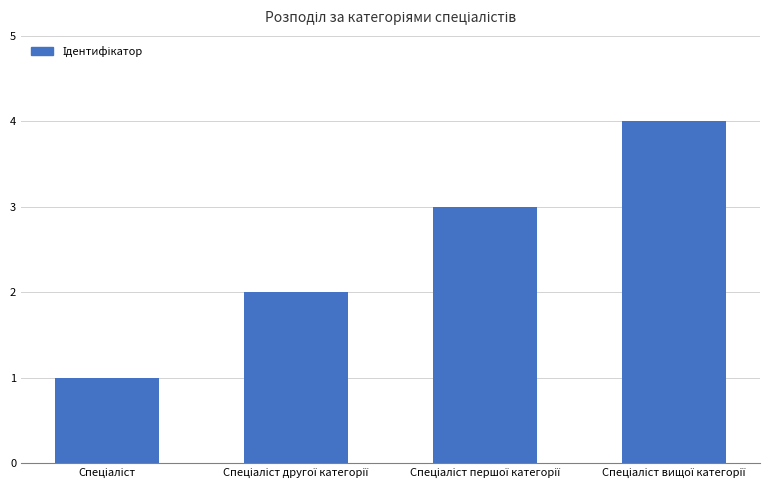

What is the maximum value shown in the chart?

4